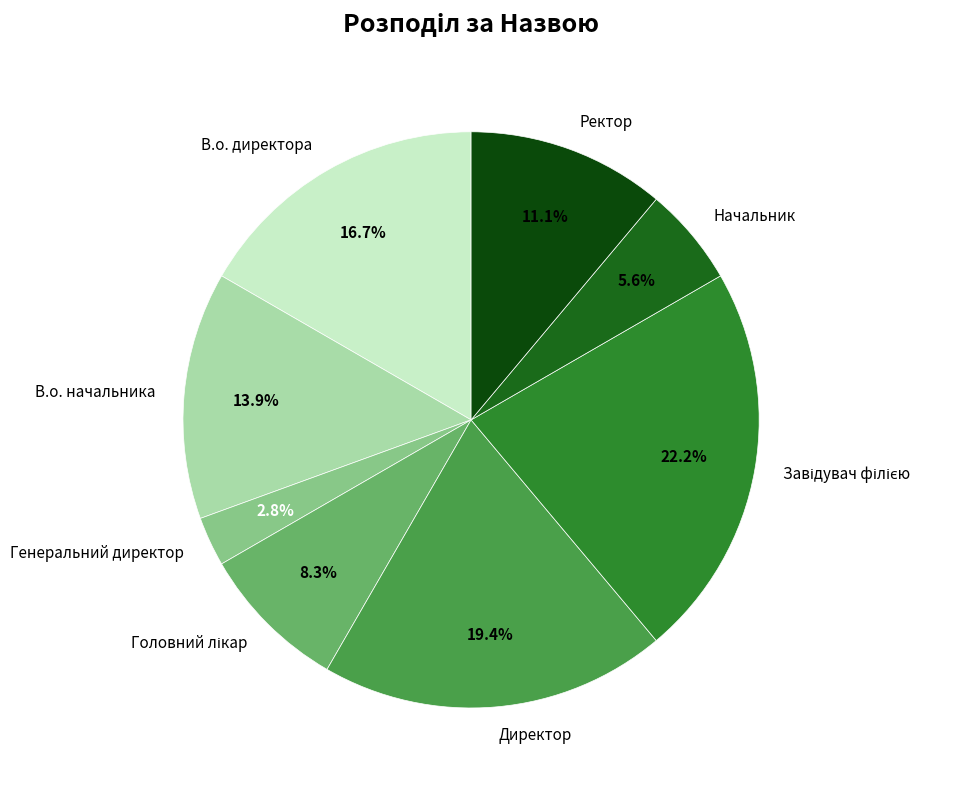

Is there a majority slice in this chart?

No